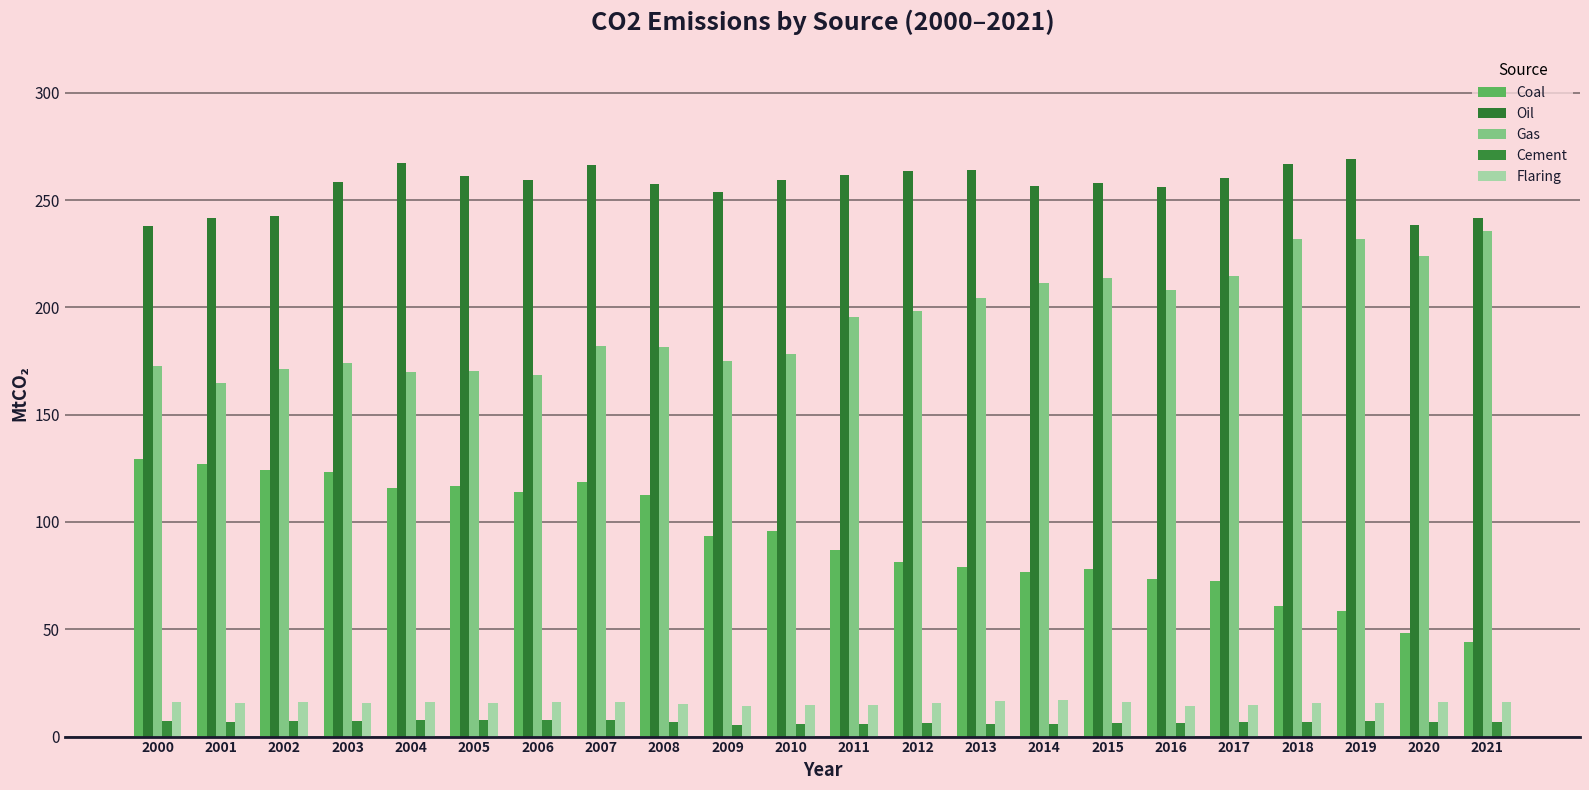

Reading left to right, what are all the values shown in this chart?

Coal: 2000=129.3	2001=126.8	2002=124.2	2003=123.3	2004=115.7	2005=116.8	2006=114.1	2007=118.8	2008=112.6	2009=93.4	2010=95.8	2011=86.7	2012=81.4	2013=79.0	2014=76.7	2015=78.1	2016=73.5	2017=72.7	2018=60.8	2019=58.3	2020=48.0	2021=43.9
Oil: 2000=237.7	2001=241.6	2002=242.5	2003=258.4	2004=267.4	2005=261.2	2006=259.3	2007=266.1	2008=257.3	2009=253.6	2010=259.5	2011=261.7	2012=263.7	2013=263.9	2014=256.7	2015=258.1	2016=256.2	2017=260.4	2018=267.0	2019=269.3	2020=238.4	2021=241.7
Gas: 2000=172.8	2001=164.8	2002=171.2	2003=173.9	2004=169.9	2005=170.3	2006=168.2	2007=181.9	2008=181.6	2009=175.0	2010=178.3	2011=195.3	2012=198.2	2013=204.5	2014=211.2	2015=213.5	2016=208.3	2017=214.6	2018=232.0	2019=232.0	2020=223.7	2021=235.4
Cement: 2000=7.2	2001=7.0	2002=7.1	2003=7.2	2004=7.5	2005=7.6	2006=7.7	2007=7.7	2008=7.0	2009=5.4	2010=6.0	2011=6.0	2012=6.5	2013=6.0	2014=5.9	2015=6.2	2016=6.1	2017=6.8	2018=6.9	2019=7.1	2020=6.6	2021=6.6
Flaring: 2000=16.2	2001=15.7	2002=16.1	2003=15.5	2004=16.0	2005=15.7	2006=16.1	2007=16.1	2008=15.3	2009=14.4	2010=14.7	2011=14.9	2012=15.8	2013=16.7	2014=16.9	2015=16.1	2016=14.1	2017=14.8	2018=15.5	2019=15.8	2020=16.1	2021=16.1